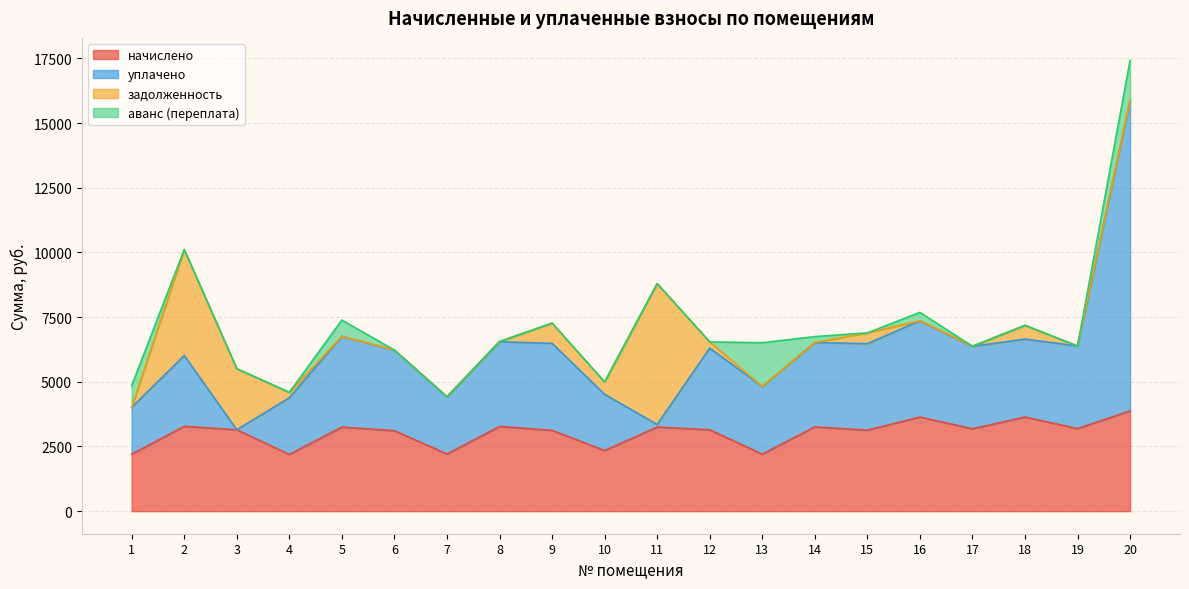

What is the lowest value of the уплачено series?

3147.1